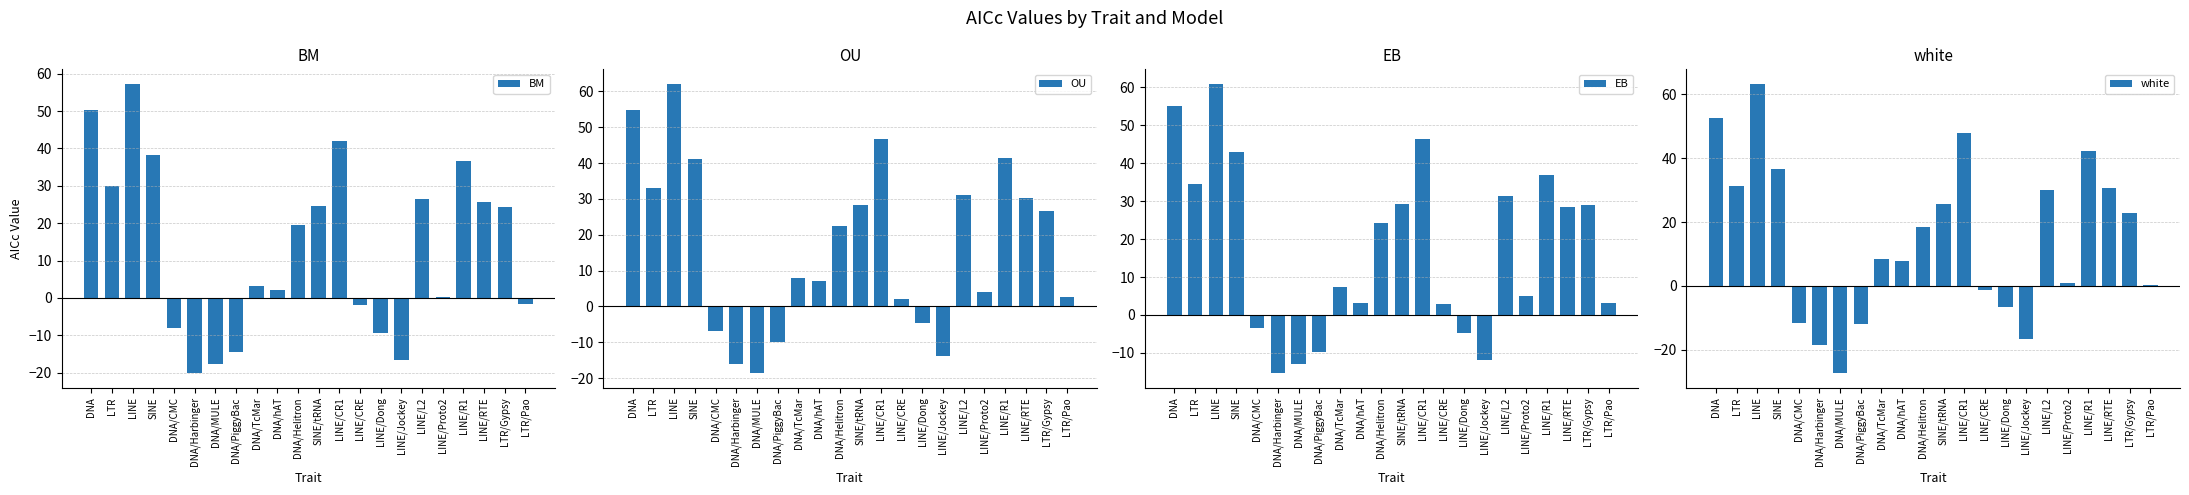

True or false: OU has a value of -6.7 at DNA/CMC.

True